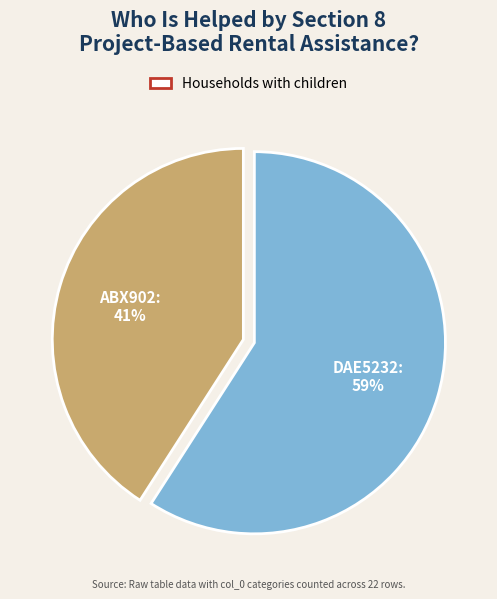

Is there a majority slice in this chart?

Yes